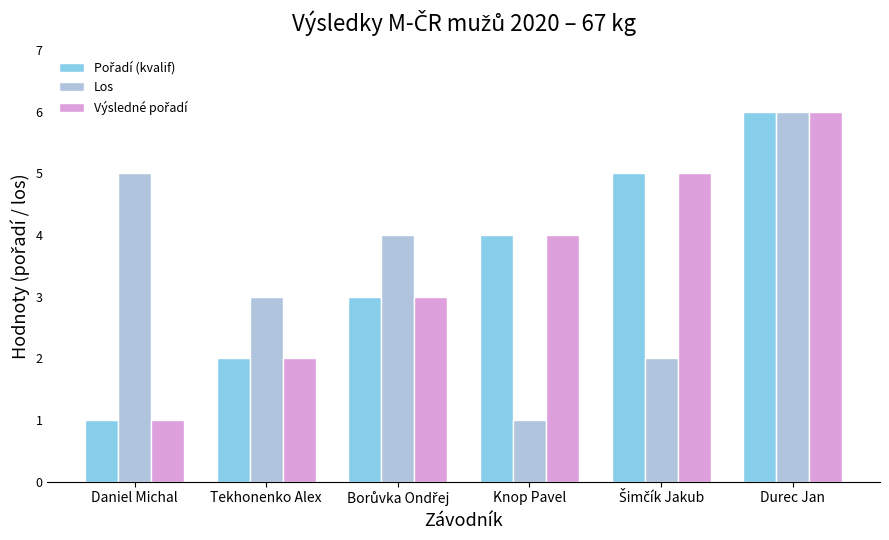

What is the greatest value displayed?

6